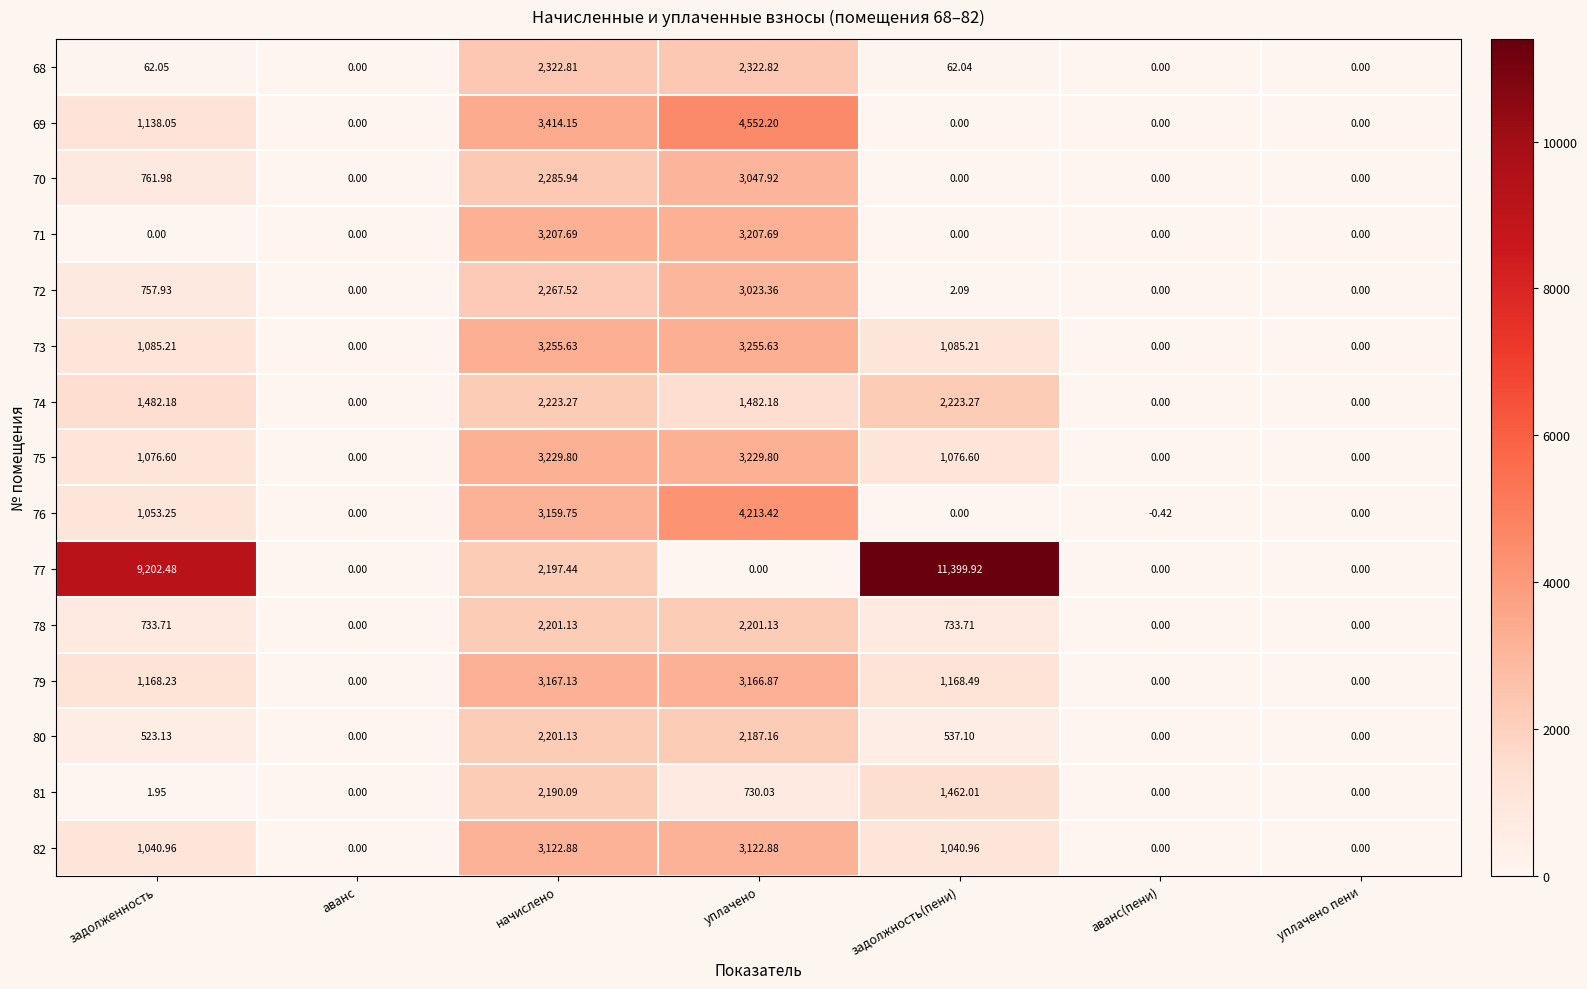

Where is 76 nearest to the value 2106?

задолженность